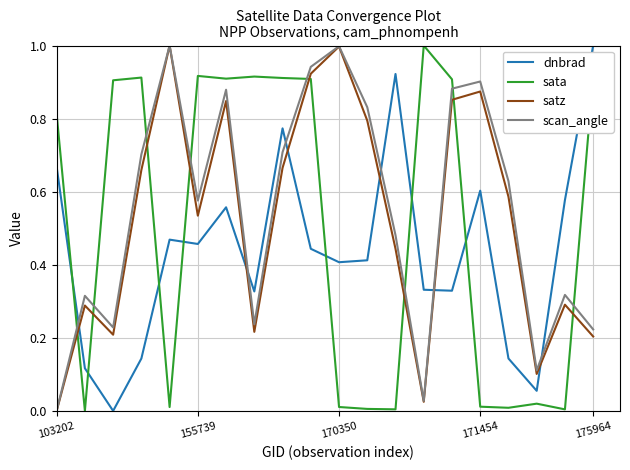

True or false: sata and dnbrad cross at least once.

True